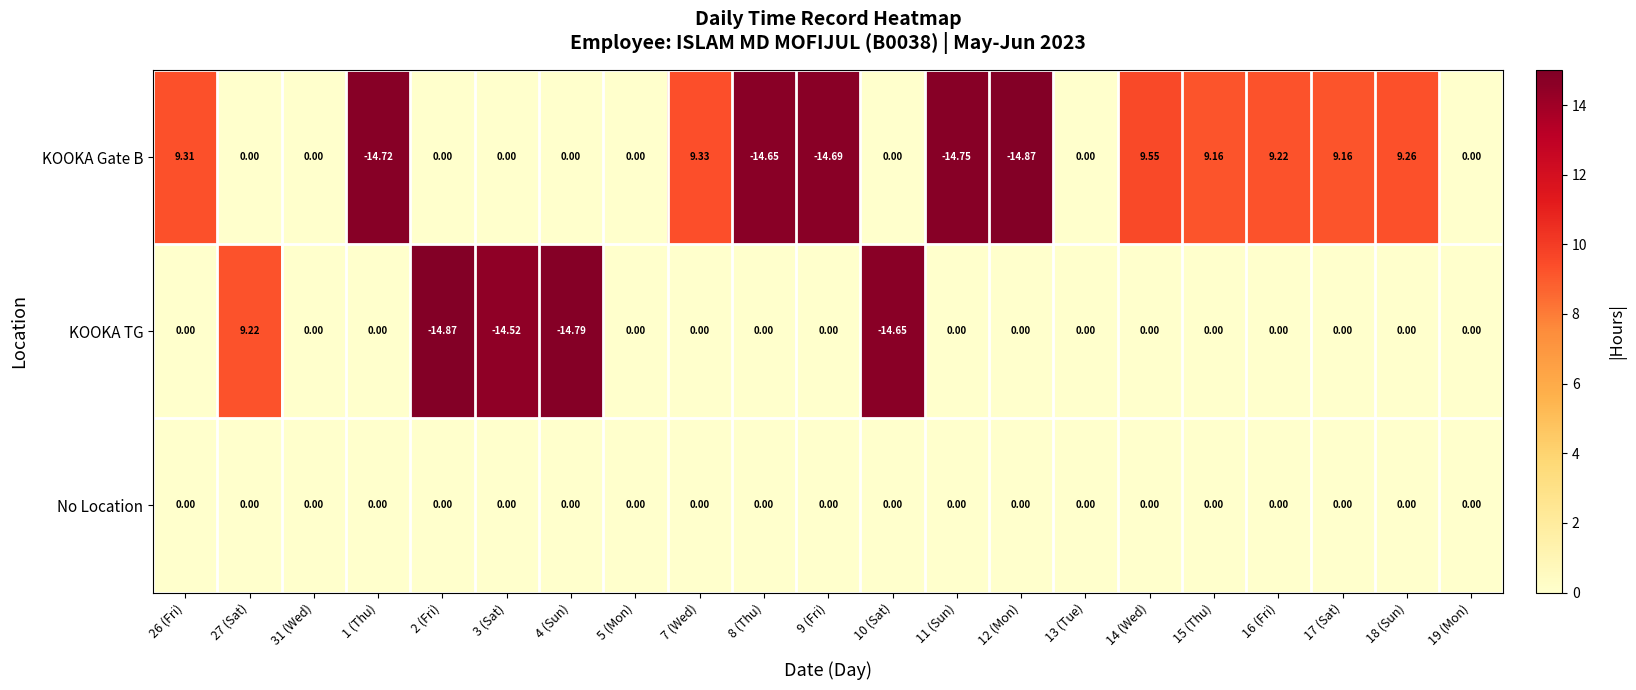

Which series has the largest total across all categories?

No Location